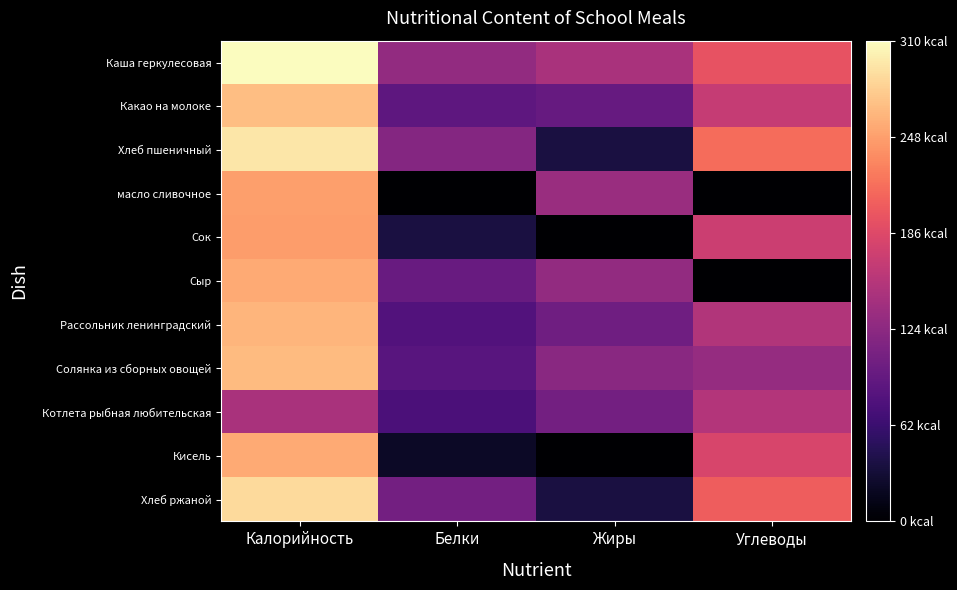

Reading right to left, transcribe all the data shown in this chart.

Каша геркулесовая: Углеводы=0.6	Жиры=0.5	Белки=0.4	Калорийность=1.0
Какао на молоке: Углеводы=0.5	Жиры=0.3	Белки=0.3	Калорийность=0.9
Хлеб пшеничный: Углеводы=0.7	Жиры=0.1	Белки=0.4	Калорийность=1.0
масло сливочное: Углеводы=0.0	Жиры=0.4	Белки=0.0	Калорийность=0.8
Сок: Углеводы=0.6	Жиры=0.0	Белки=0.1	Калорийность=0.8
Сыр: Углеводы=0.0	Жиры=0.4	Белки=0.3	Калорийность=0.8
Рассольник ленинградский: Углеводы=0.5	Жиры=0.3	Белки=0.3	Калорийность=0.8
Солянка из сборных овощей: Углеводы=0.4	Жиры=0.4	Белки=0.3	Калорийность=0.9
Котлета рыбная любительская: Углеводы=0.5	Жиры=0.3	Белки=0.2	Калорийность=0.5
Кисель: Углеводы=0.6	Жиры=0.0	Белки=0.1	Калорийность=0.8
Хлеб ржаной: Углеводы=0.7	Жиры=0.1	Белки=0.3	Калорийность=0.9